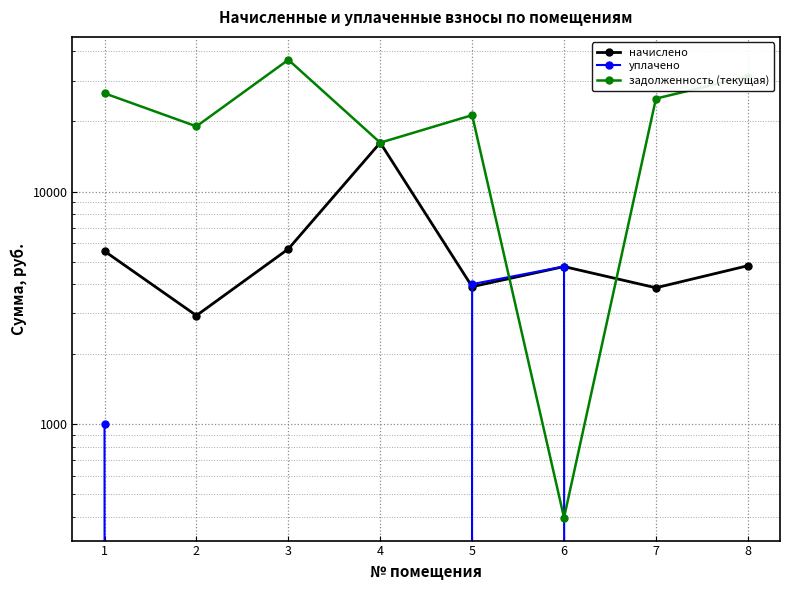

Between 3 and 4, which is larger?

4